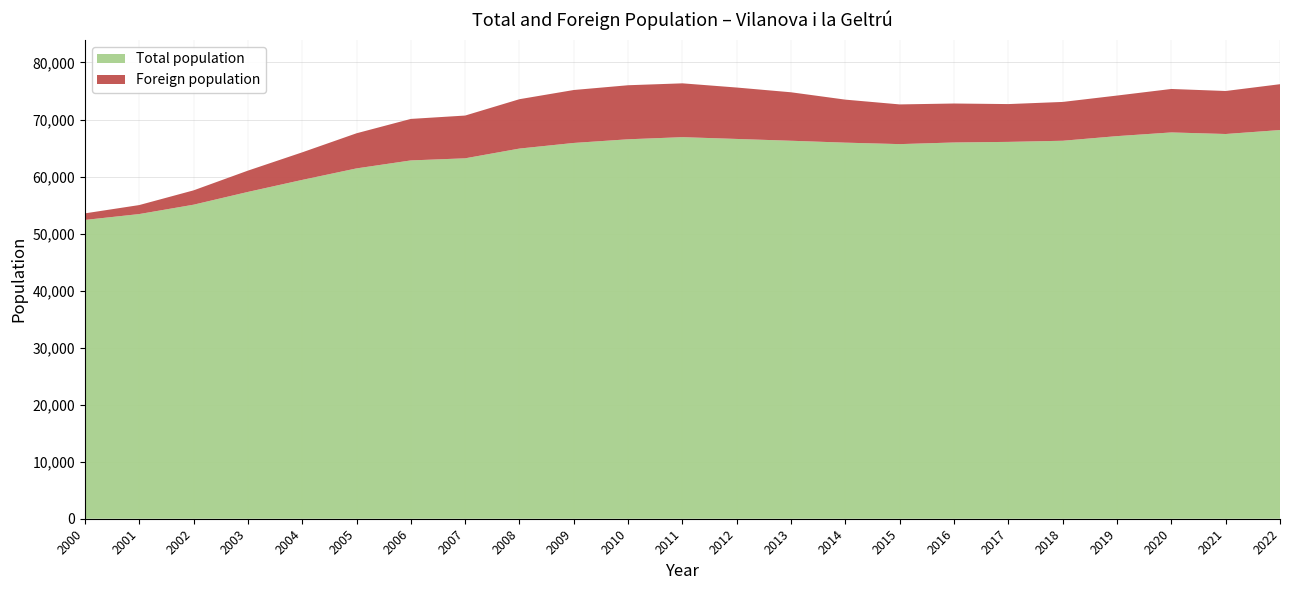

Reading left to right, transcribe all the data shown in this chart.

Total population: 2000=52389	2001=53421	2002=55063	2003=57300	2004=59409	2005=61427	2006=62826	2007=63196	2008=64905	2009=65890	2010=66532	2011=66905	2012=66591	2013=66275	2014=65941	2015=65684	2016=65972	2017=66077	2018=66274	2019=67086	2020=67733	2021=67458	2022=68152
Foreign population: 2000=1153	2001=1577	2002=2512	2003=3734	2004=4832	2005=6157	2006=7277	2007=7497	2008=8658	2009=9283	2010=9476	2011=9437	2012=9014	2013=8497	2014=7541	2015=6961	2016=6832	2017=6628	2018=6807	2019=7114	2020=7622	2021=7539	2022=8038